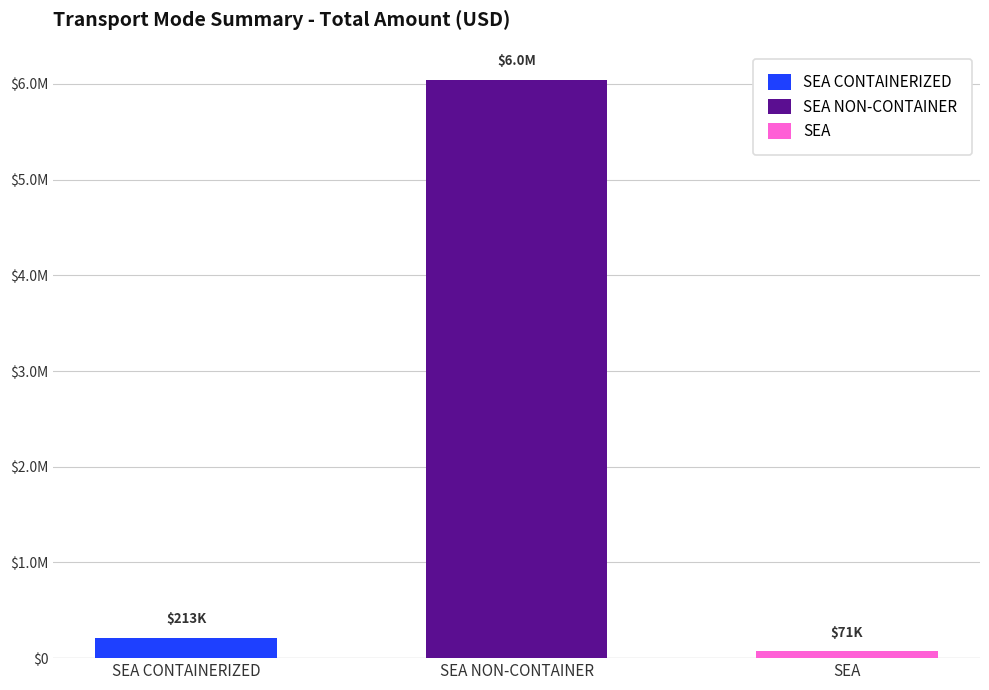

True or false: Amount has a value of 6395.1 at SEA CONTAINERIZED.

False